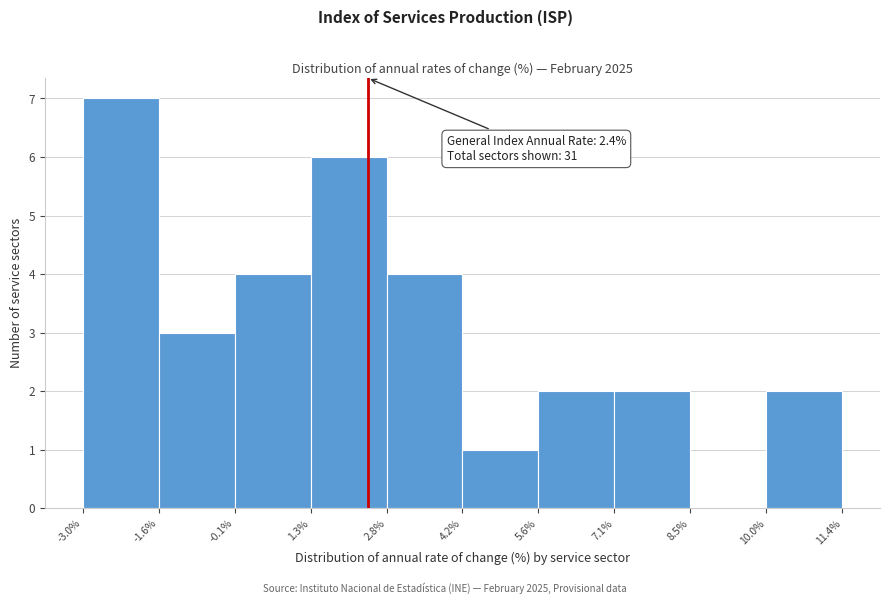

Over which range of the x-axis is the bar tallest?

-3.0% to -1.6%